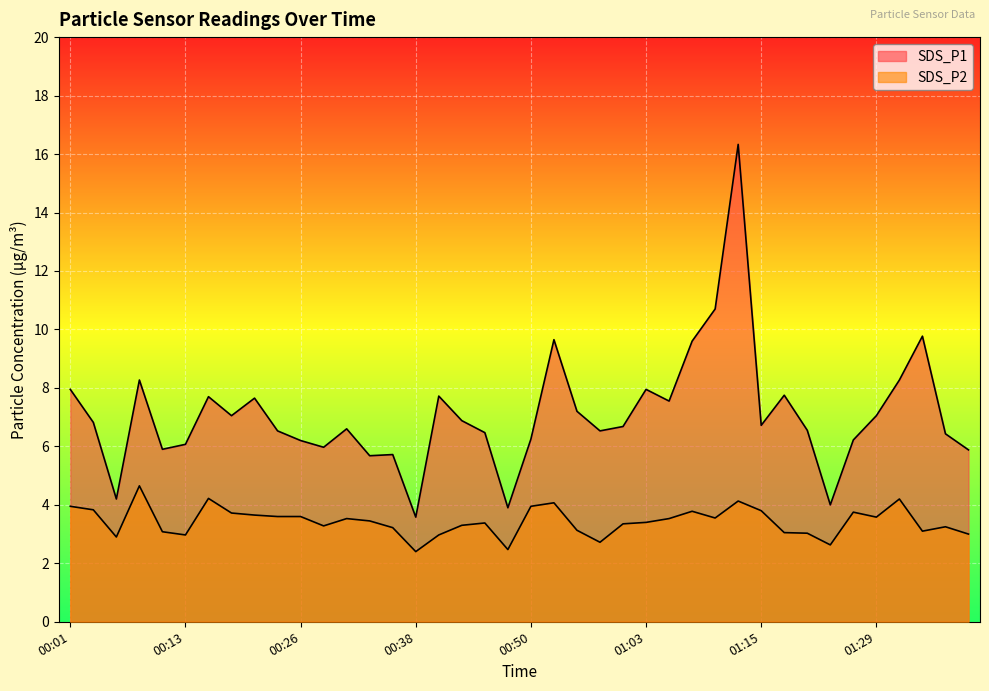

What is the label of the 23rd point from the right?

00:43